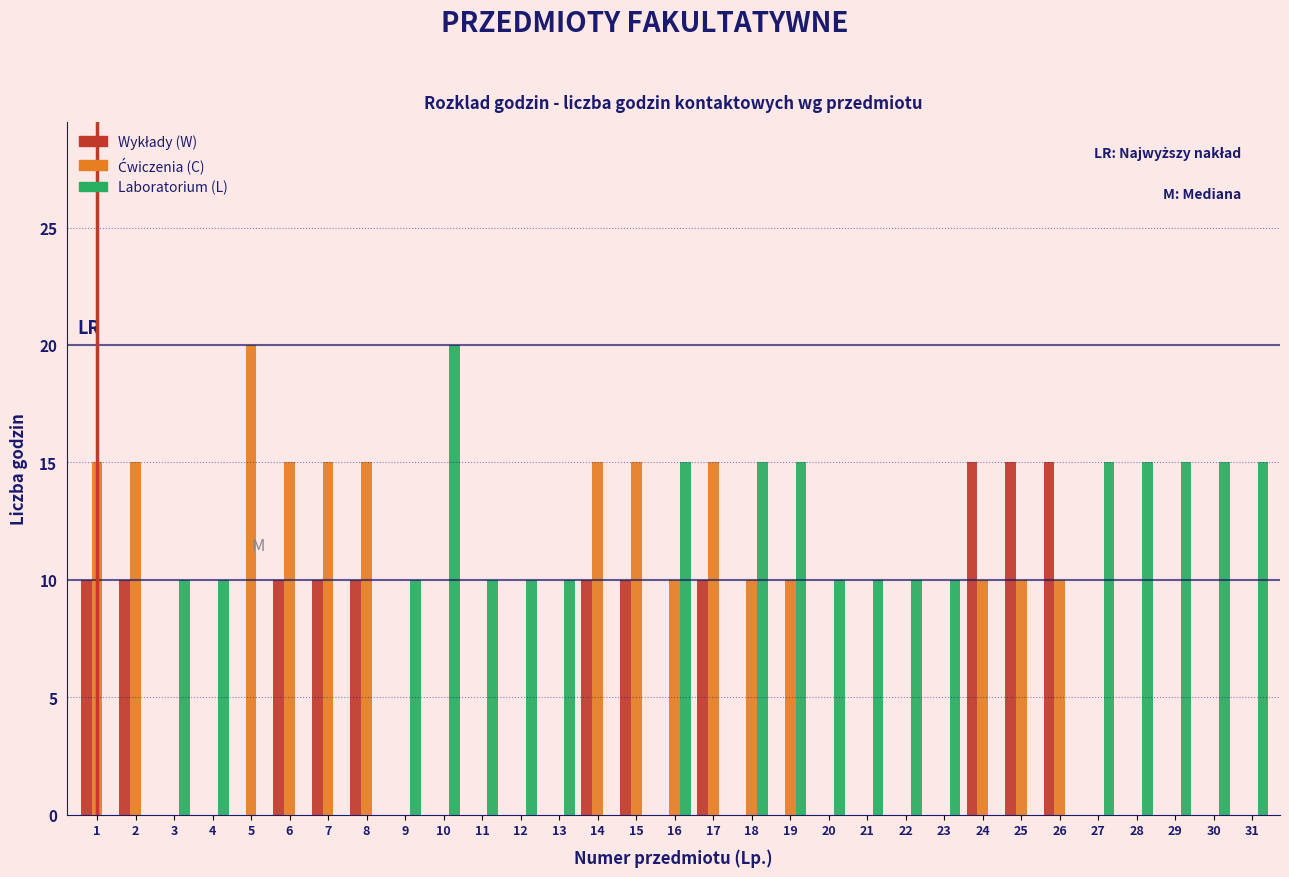

What is the maximum value shown in the chart?

20